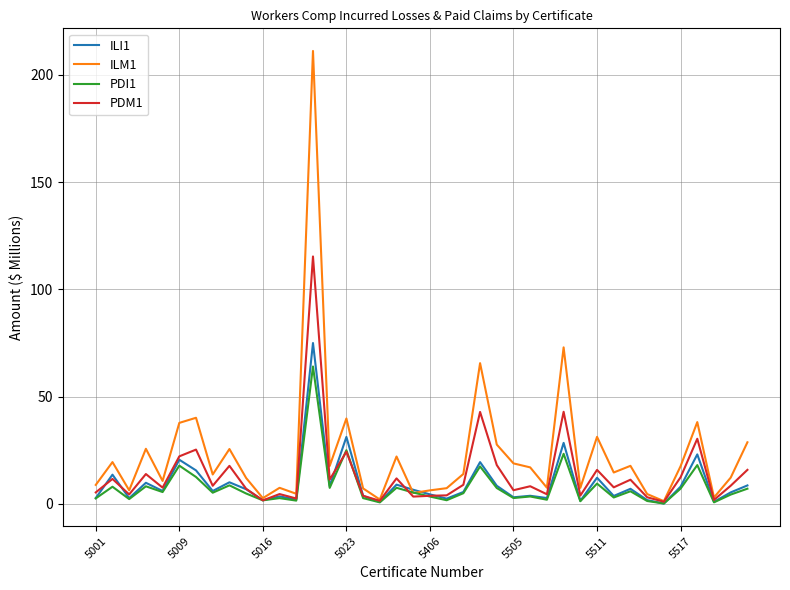

Which series has the widest spread of values?

ILM1